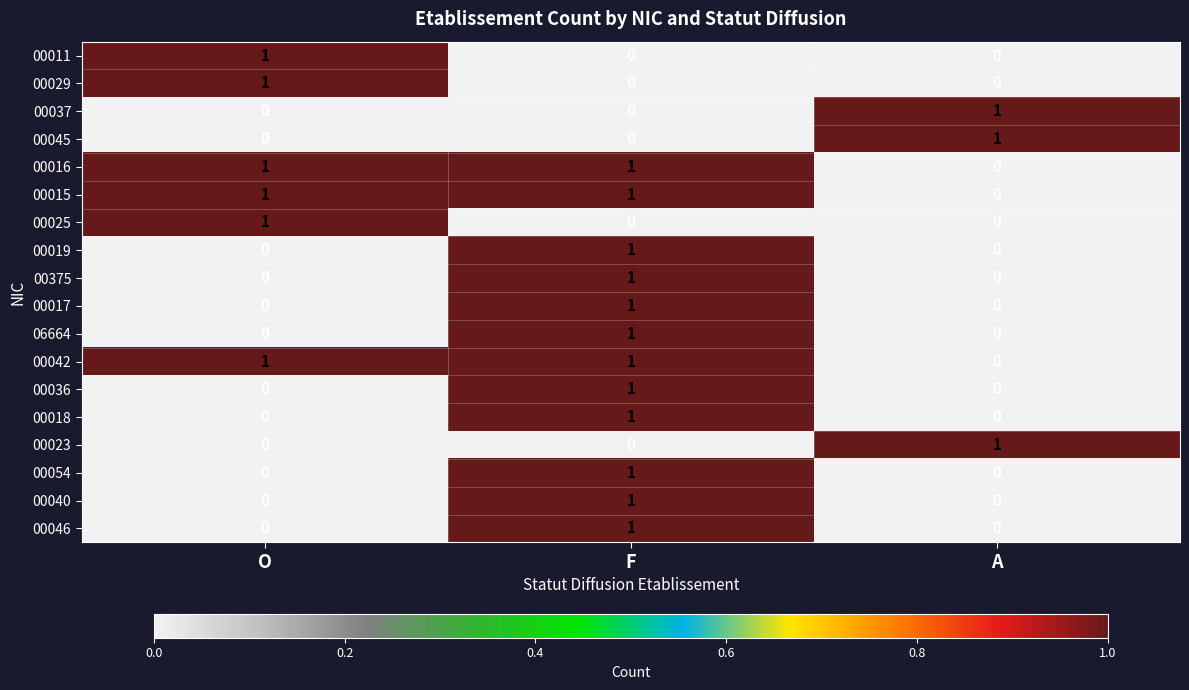

At how many categories does at least one series exceed 0?

3